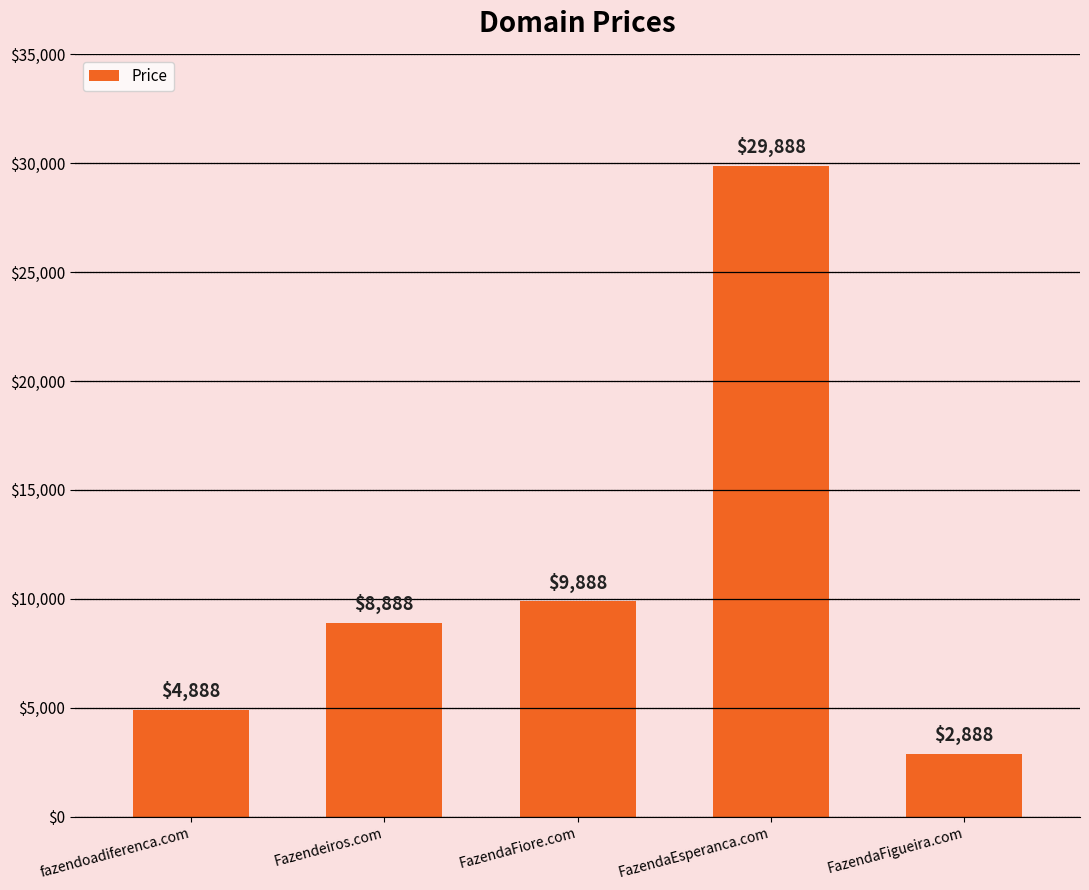

How many bars are there in total?

5